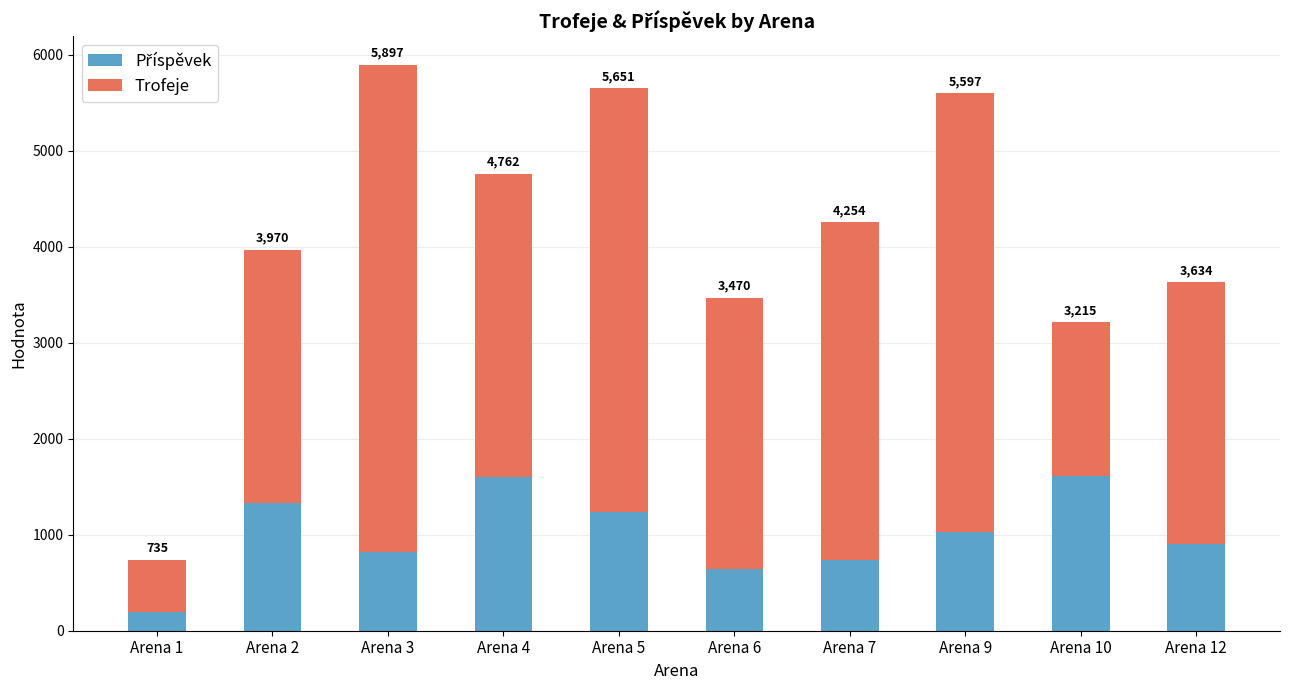

Which has a higher value, Arena 12 or Arena 9?

Arena 9